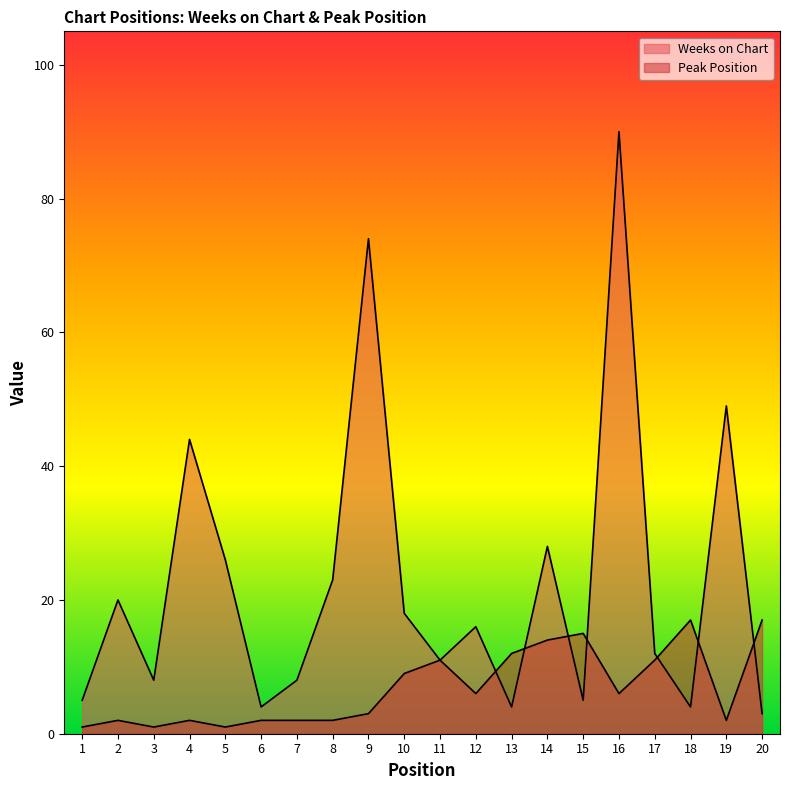

At which category is the sum across all series the highest?

16